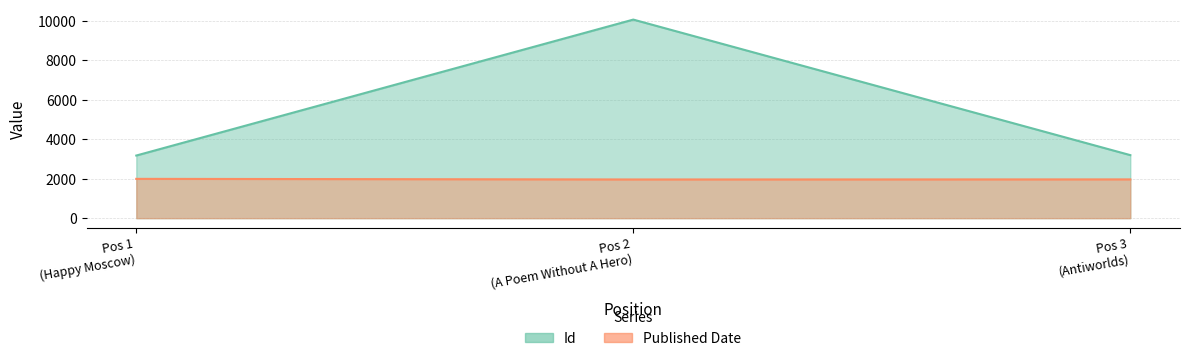

What is the value of the Published Date point at the 1st from the left?

1991